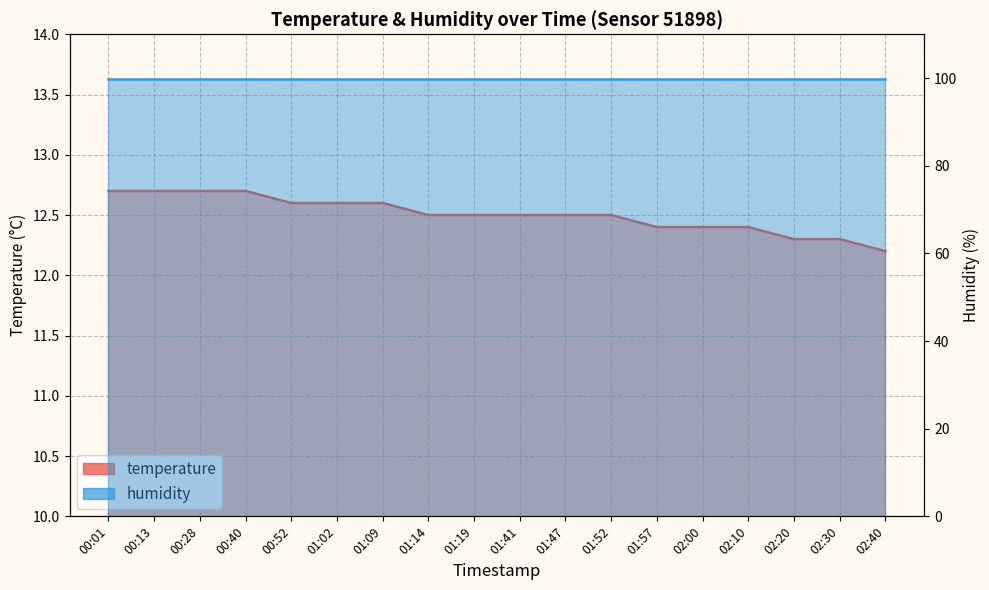

The chart shows a value of 12.7 at 00:13. True or false?

True